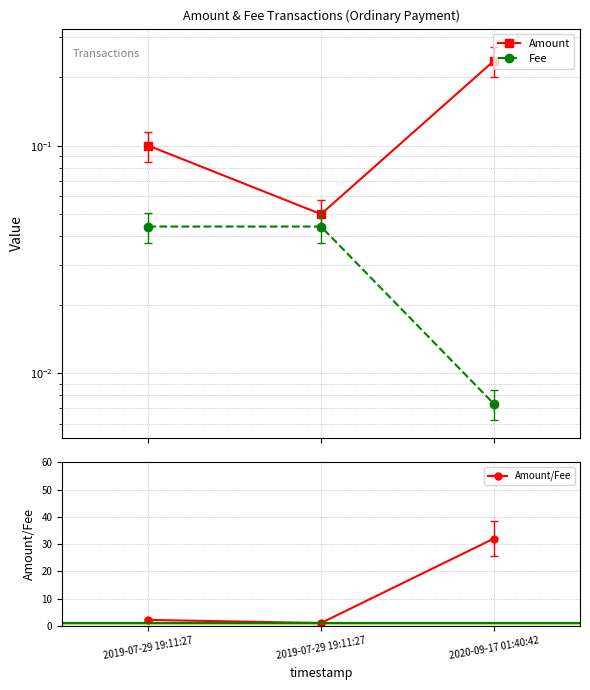

What is the maximum value shown in the chart?

32.0